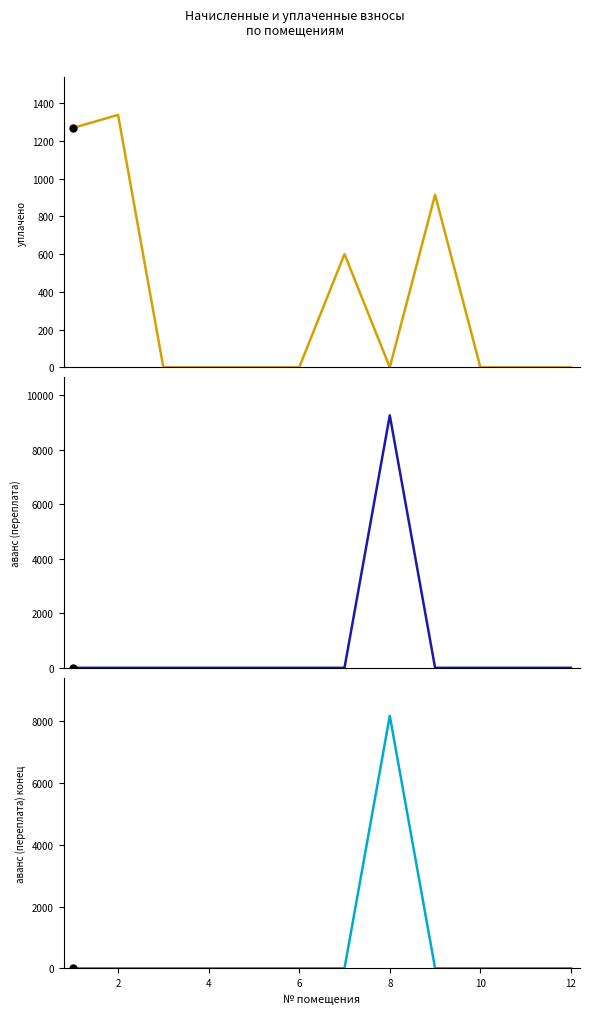

Is the value of аванс (переплата) конец at 12 greater than the value of аванс (переплата) at 10?

No